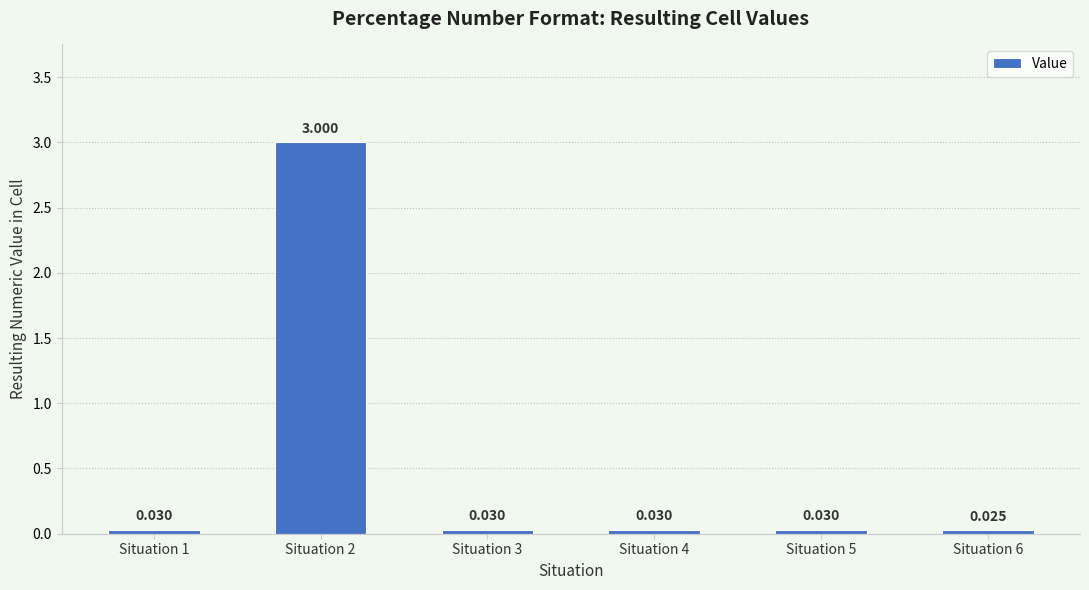

Is it true that the value at Situation 6 is 0.0?

True